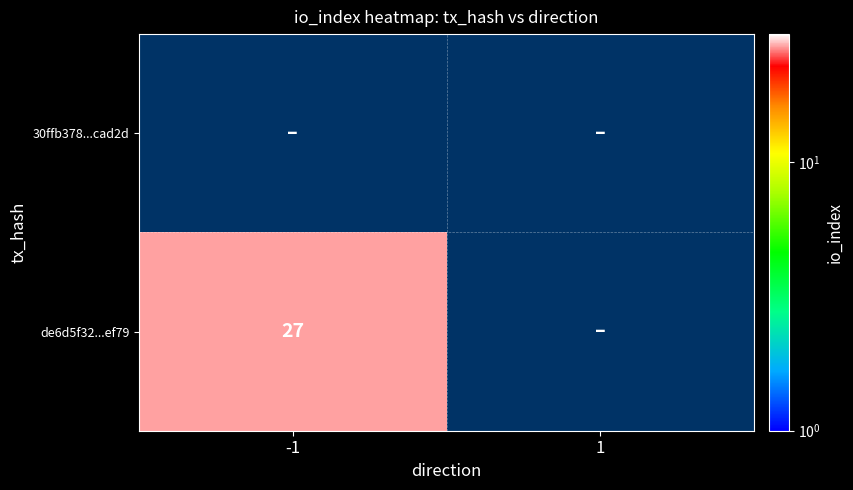

What is the greatest value displayed?

27.0